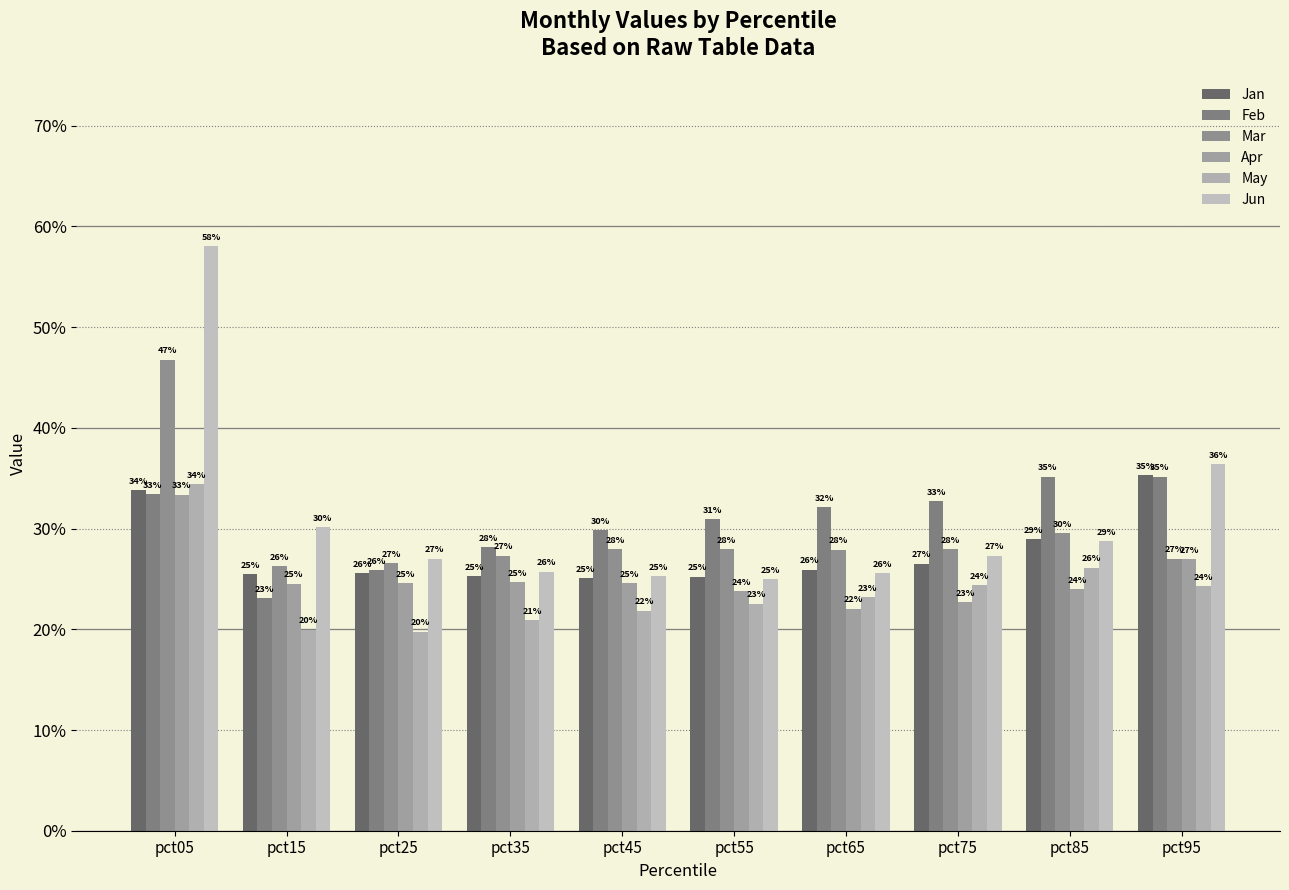

Does the chart contain stacked bars?

No